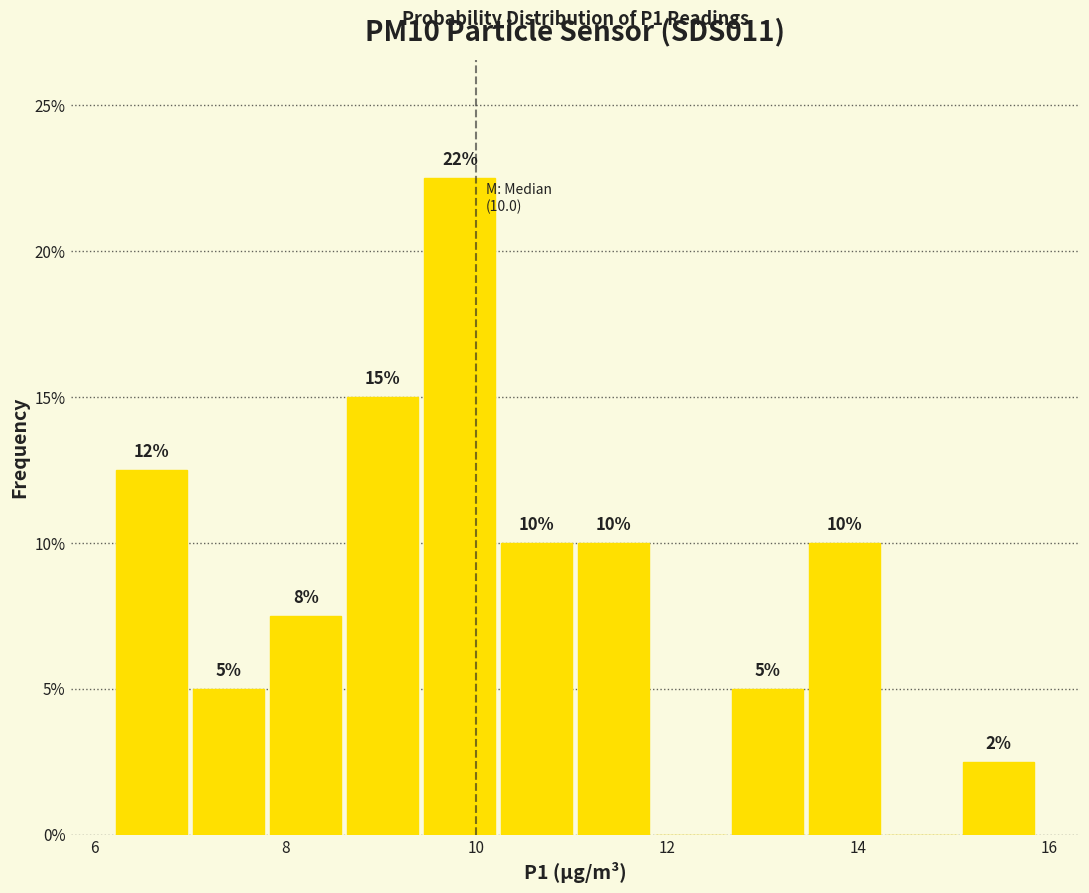

Over which range of the x-axis is the bar tallest?

9.4 to 10.2